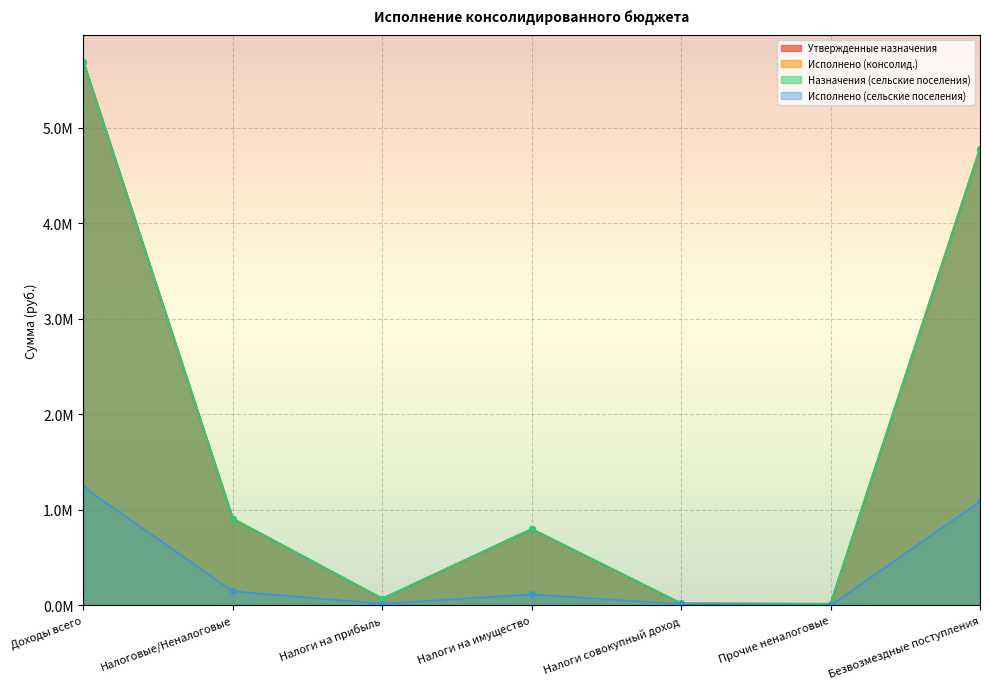

Where does the Исполнено (сельские поселения) series first go above 115426?

Доходы всего